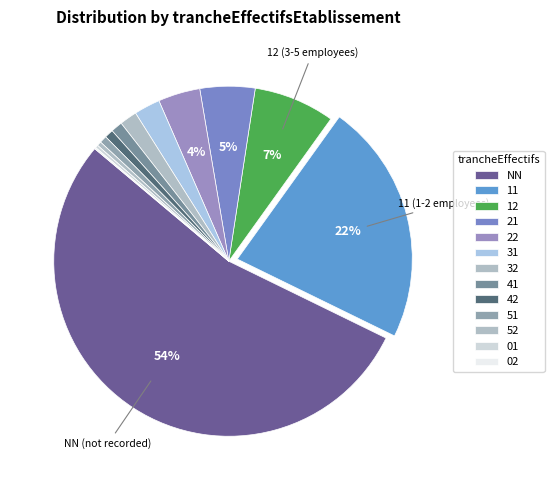

Combined, what portion of the pie is 12 and 42?

8.3%